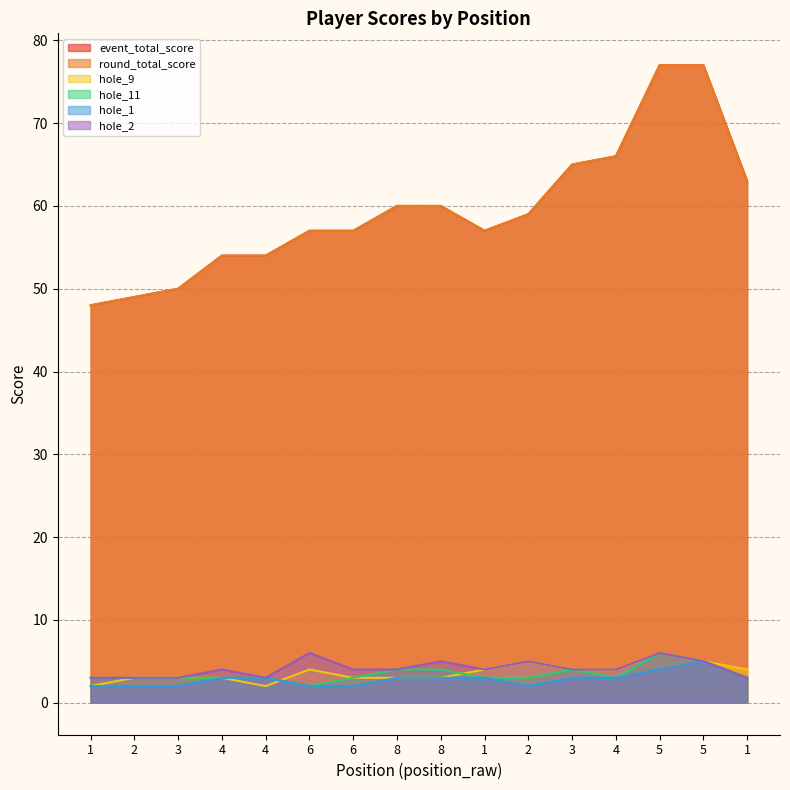

What is the approximate value of hole_2 at 1?

4